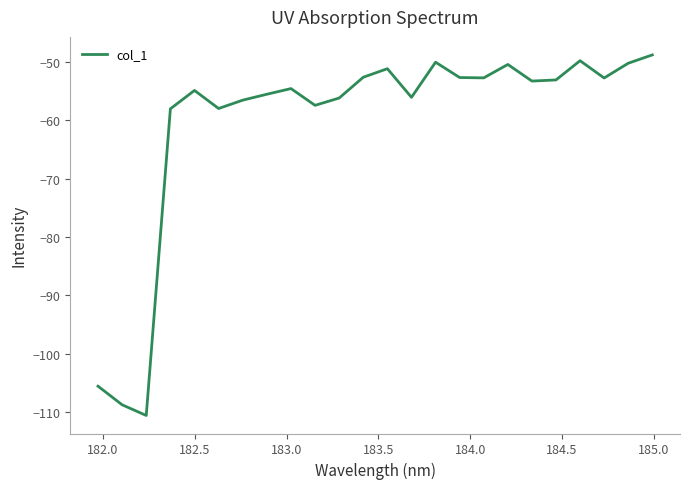

What is the difference between the maximum and minimum values?

61.8